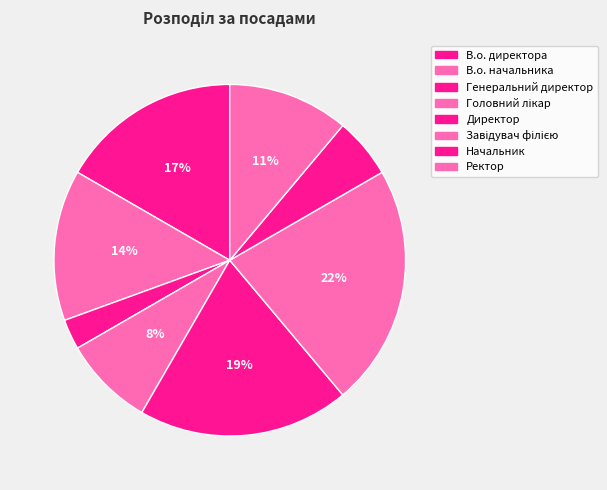

Do Головний лікар and В.о. директора together represent more than half of the pie?

No